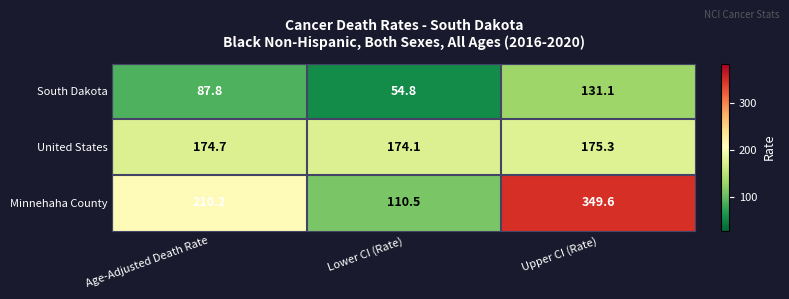

At which category is the sum across all series the highest?

Upper CI (Rate)